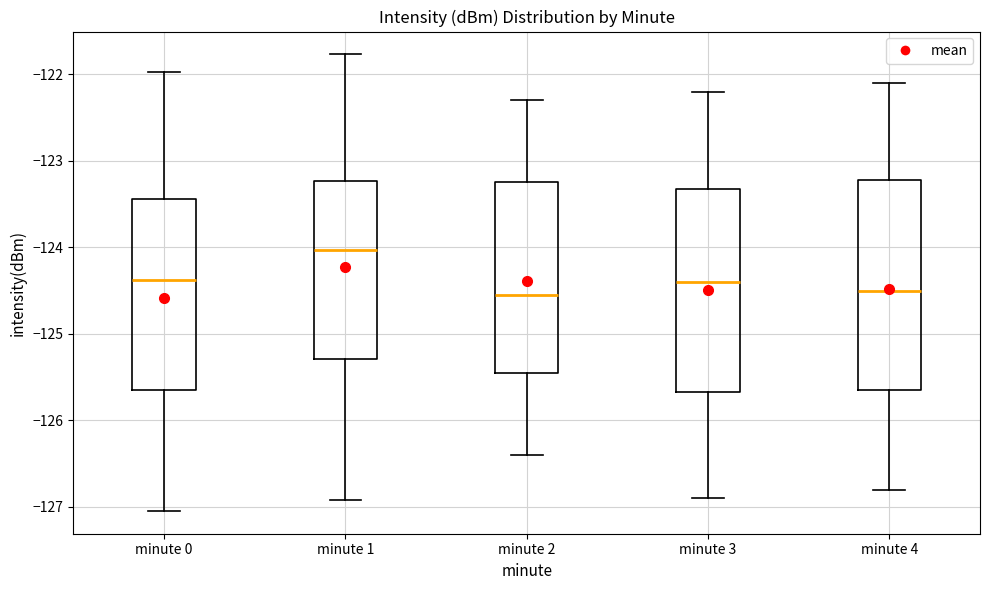

Reading left to right, read every box against the y-axis: the position of its median line, the range the box covers, and the ends of its whiskers. The values are not printed on the chart, so give them approximately, as read against the axis.

minute 0: median -124.4, box -125.6 to -123.4, whiskers -127.0 to -122.0
minute 1: median -124.0, box -125.3 to -123.2, whiskers -126.9 to -121.8
minute 2: median -124.5, box -125.4 to -123.2, whiskers -126.4 to -122.3
minute 3: median -124.4, box -125.7 to -123.3, whiskers -126.9 to -122.2
minute 4: median -124.5, box -125.6 to -123.2, whiskers -126.8 to -122.1